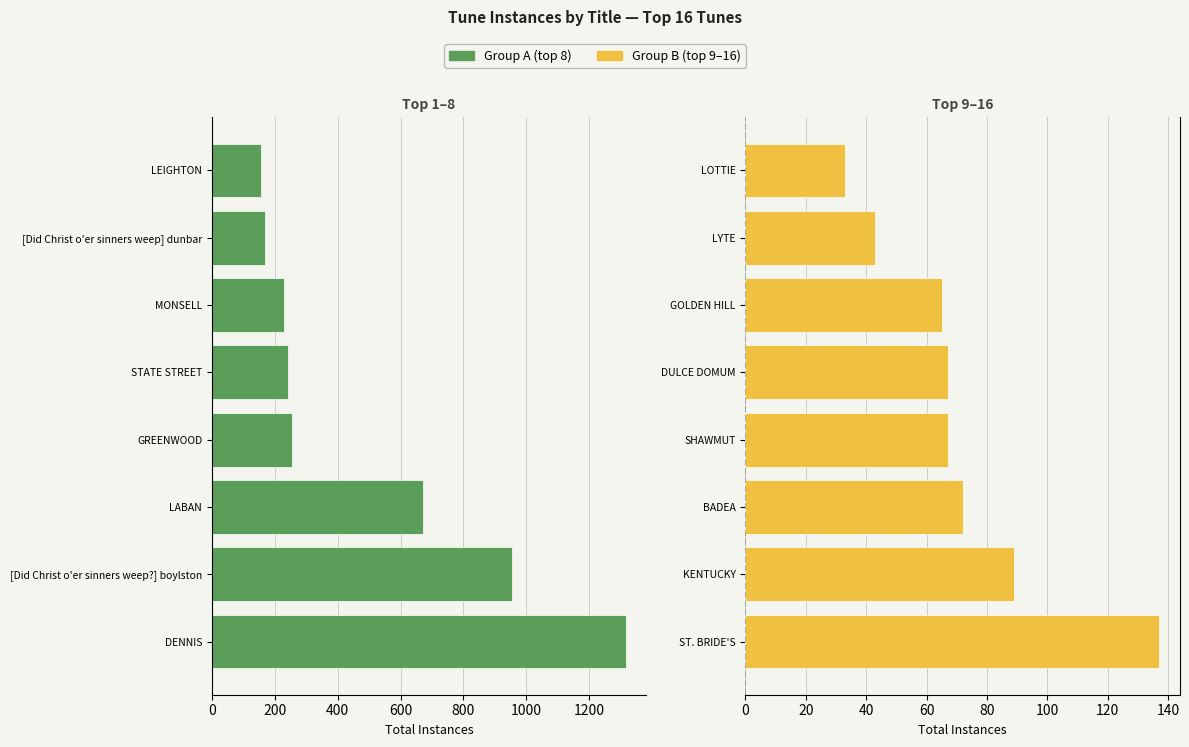

The Group B (top 9–16) series shows 106 at DULCE DOMUM. True or false?

False